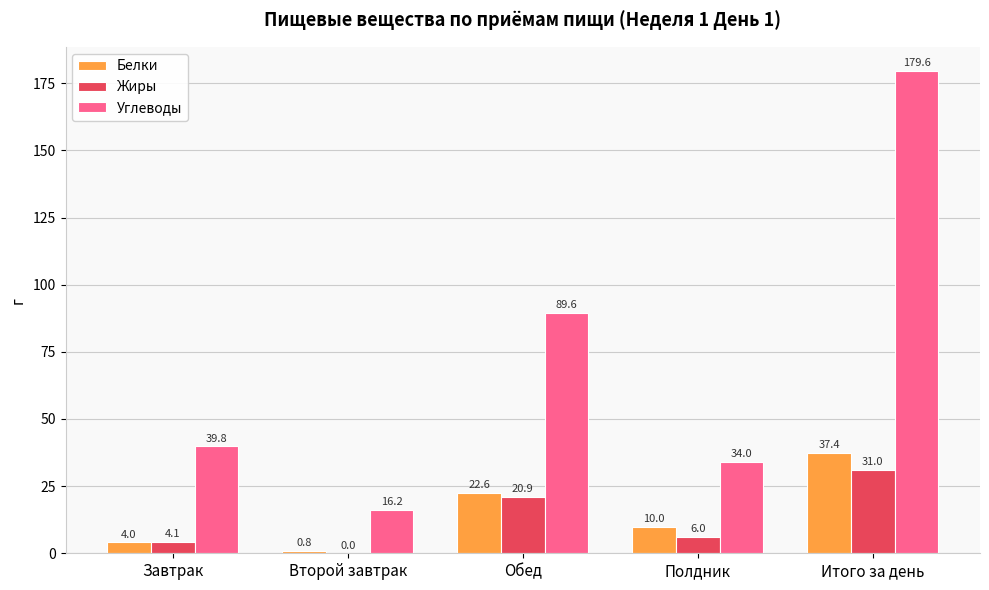

What is the sum of all Белки values?

74.8